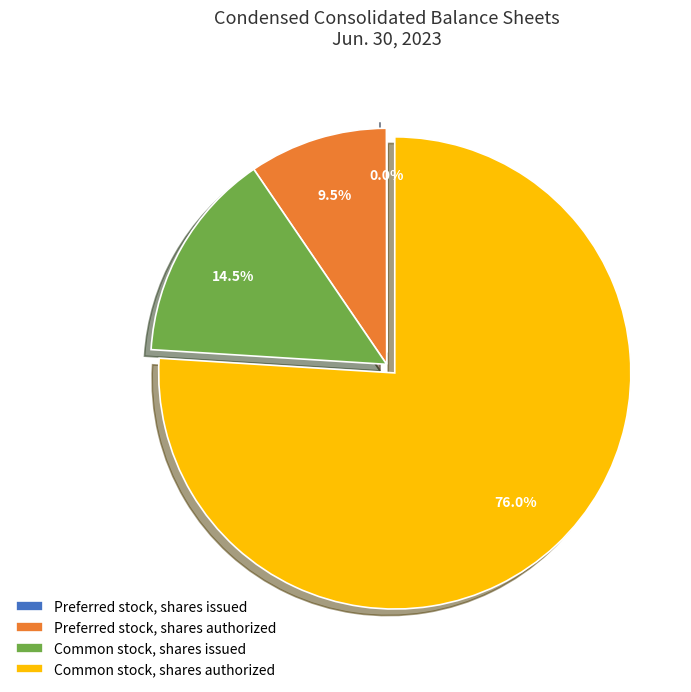

What percentage is the Common stock, shares authorized slice, to the nearest percent?

76%